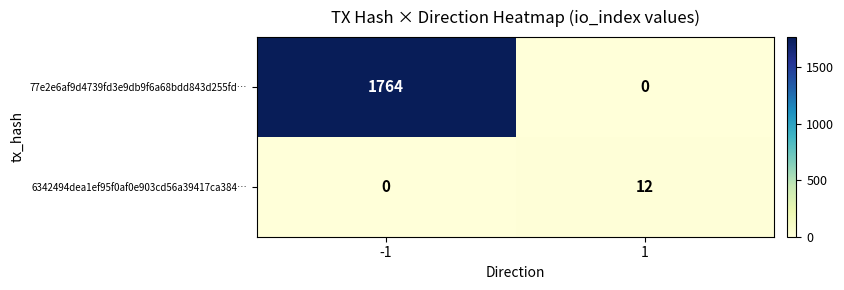

What is the sum of the 6342494dea1ef95f0af0e903cd56a39417ca384… values at 1 and -1?

12